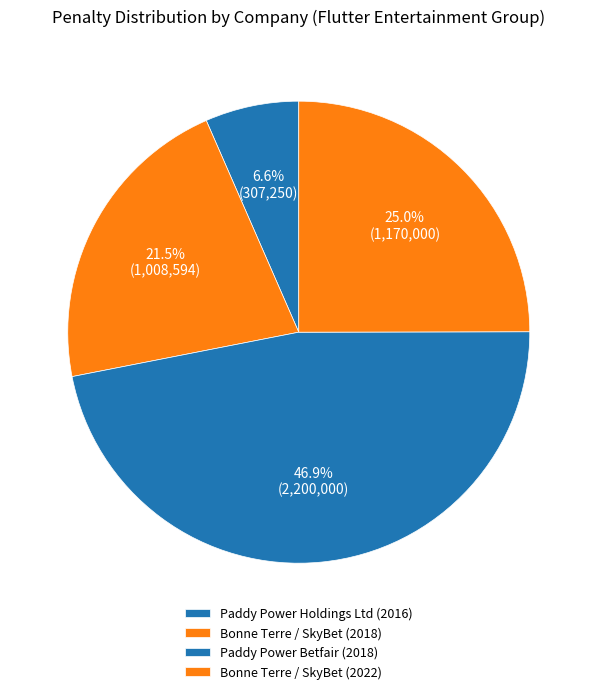

Count the number of slices in the pie.

4